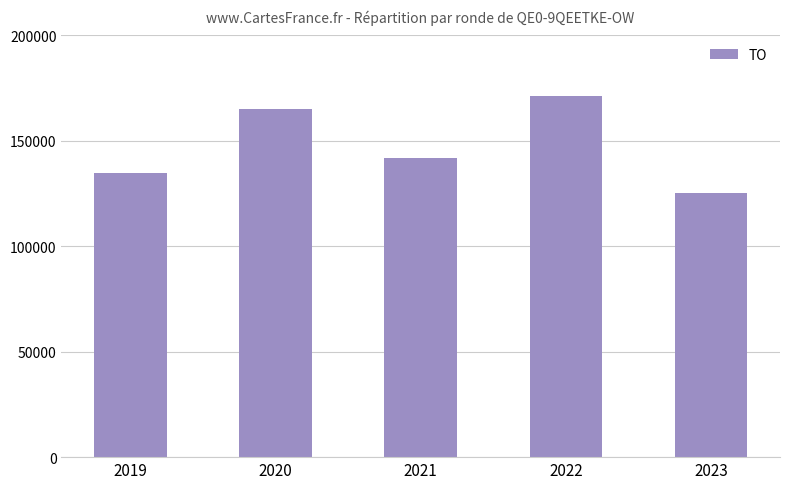

At which category does the chart reach its peak across all series?

2022